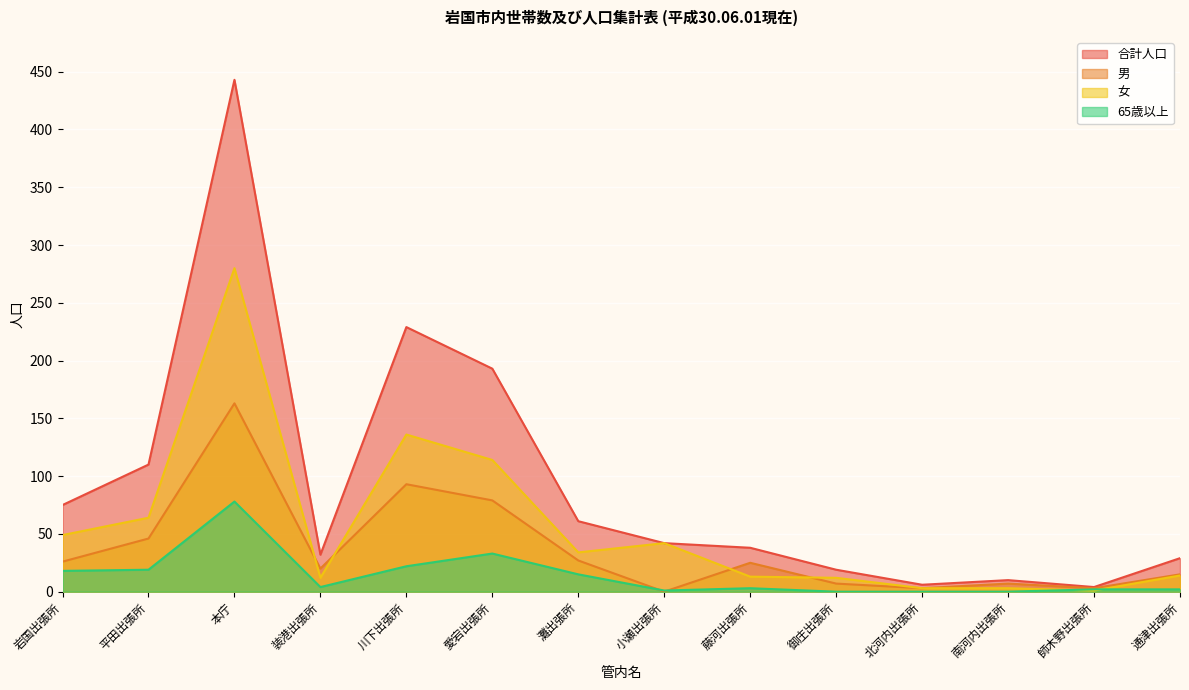

Reading right to left, transcribe all the data shown in this chart.

合計人口: 通津出張所=29	師木野出張所=4	南河内出張所=10	北河内出張所=6	御庄出張所=19	藤河出張所=38	小瀬出張所=42	灘出張所=61	愛宕出張所=193	川下出張所=229	装港出張所=32	本庁=443	平田出張所=110	岩国出張所=75
男: 通津出張所=15	師木野出張所=3	南河内出張所=7	北河内出張所=3	御庄出張所=7	藤河出張所=25	小瀬出張所=0	灘出張所=27	愛宕出張所=79	川下出張所=93	装港出張所=20	本庁=163	平田出張所=46	岩国出張所=26
女: 通津出張所=14	師木野出張所=1	南河内出張所=3	北河内出張所=3	御庄出張所=12	藤河出張所=13	小瀬出張所=42	灘出張所=34	愛宕出張所=114	川下出張所=136	装港出張所=12	本庁=280	平田出張所=64	岩国出張所=49
65歳以上: 通津出張所=2	師木野出張所=2	南河内出張所=0	北河内出張所=0	御庄出張所=0	藤河出張所=3	小瀬出張所=1	灘出張所=15	愛宕出張所=33	川下出張所=22	装港出張所=4	本庁=78	平田出張所=19	岩国出張所=18